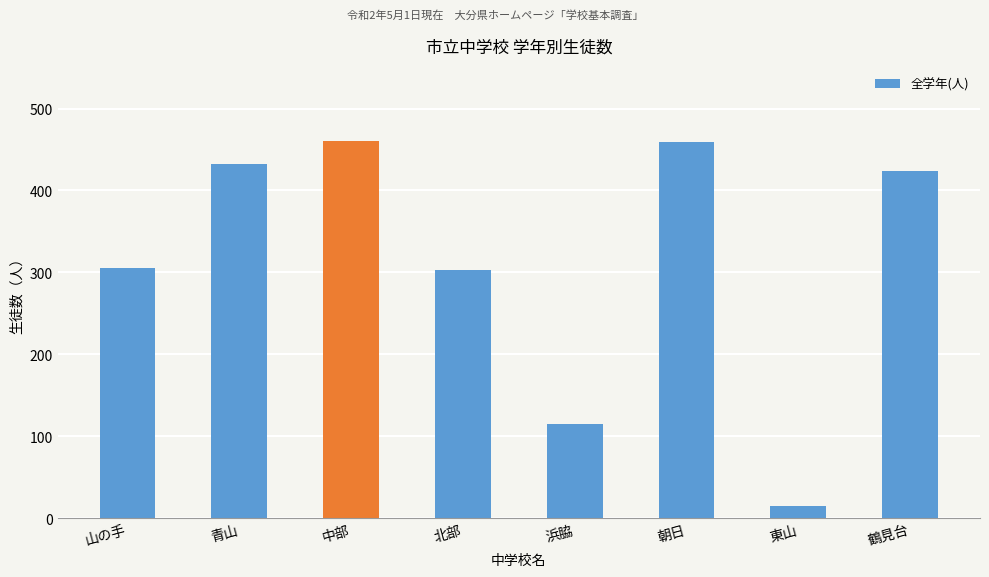

How many bars are there in total?

8